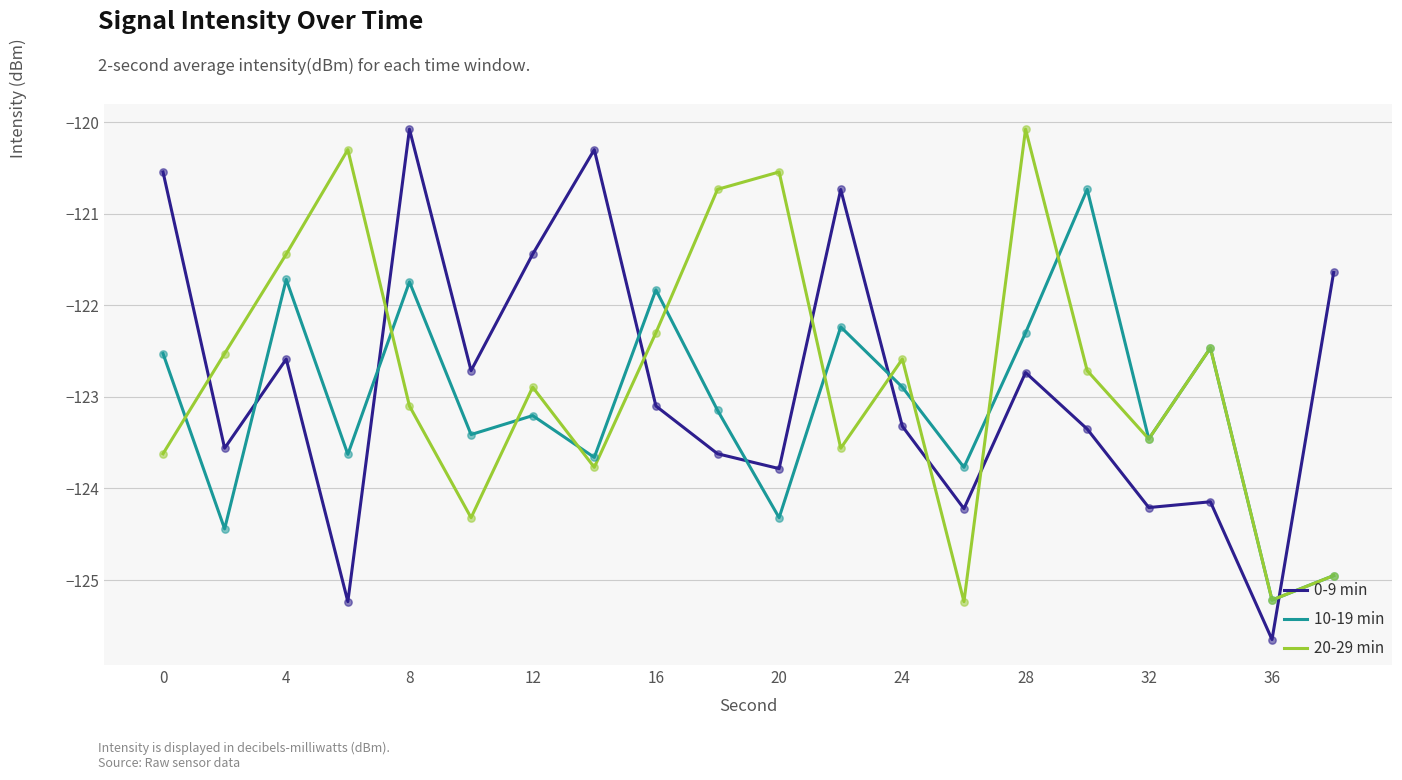

How many times do 10-19 min and 0-9 min cross each other?

6